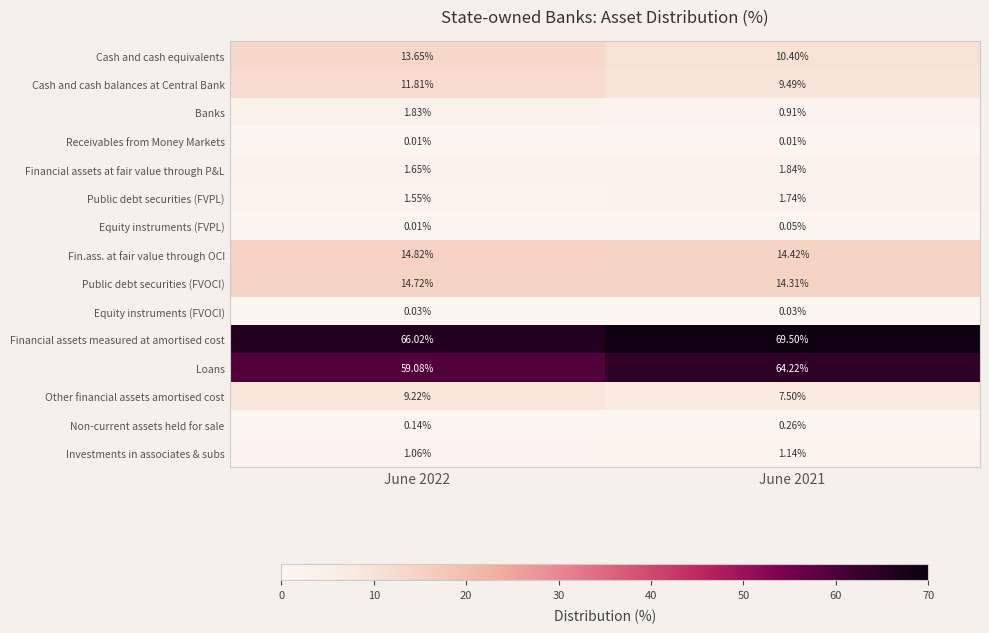

Which series has the largest total across all categories?

Financial assets measured at amortised cost